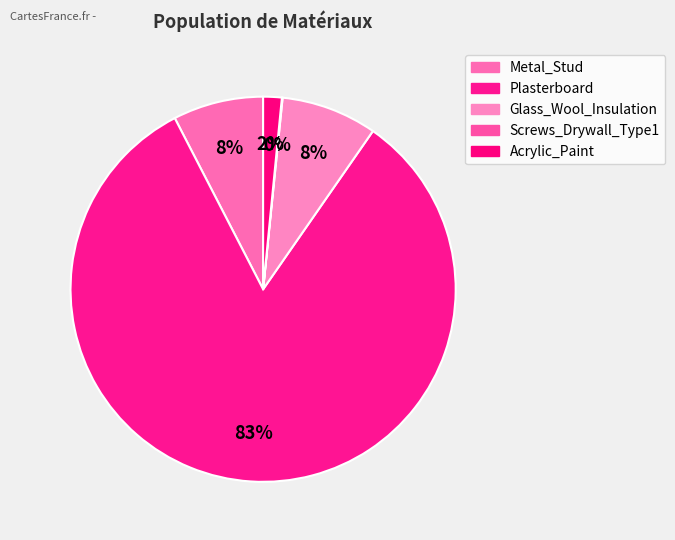

To the nearest percent, what portion does Acrylic_Paint represent?

2%